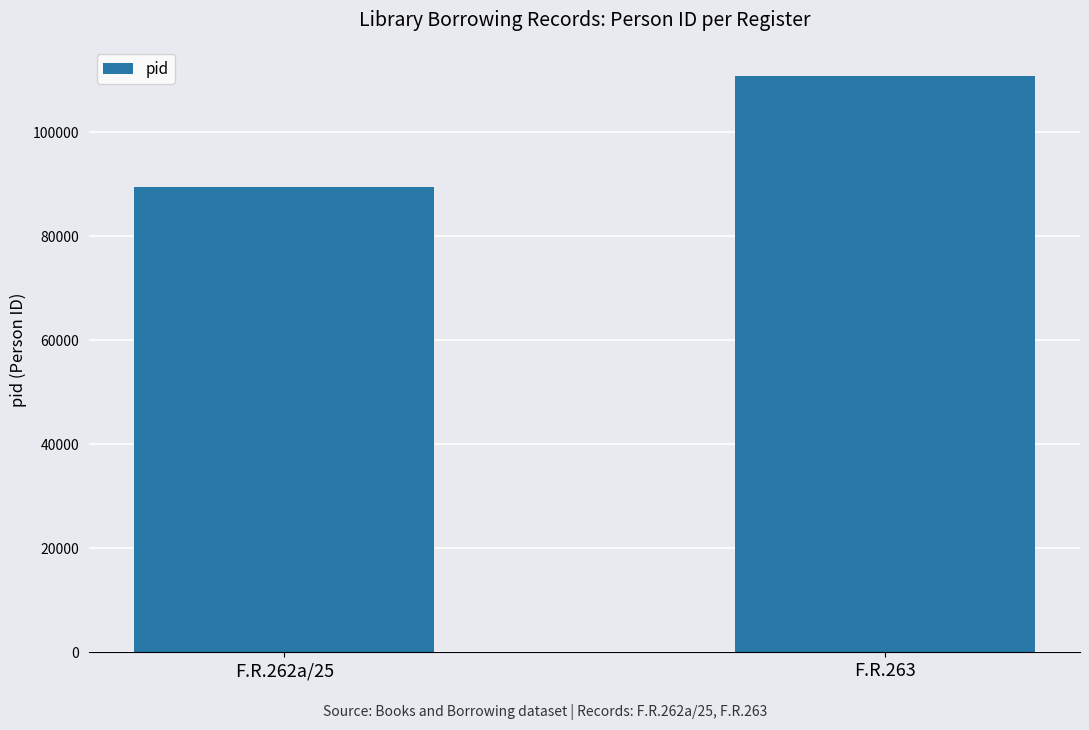

The value at F.R.263 is 110840. True or false?

True